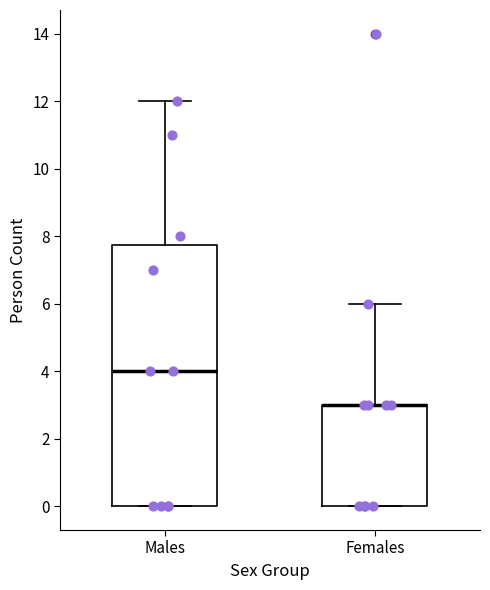

Where does the upper whisker of the box for Females end on the y-axis? The values are not printed on the chart, so give them approximately, as read against the axis.

6.0